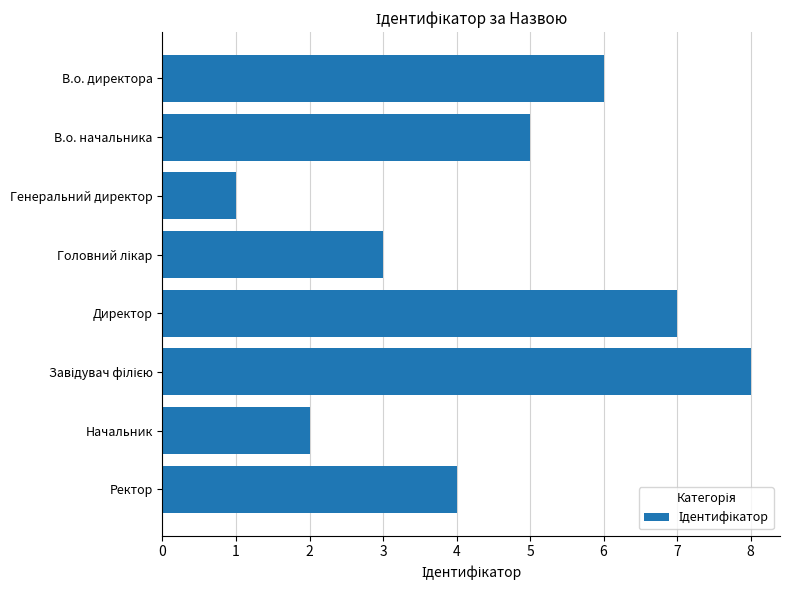

What is the maximum value shown in the chart?

8